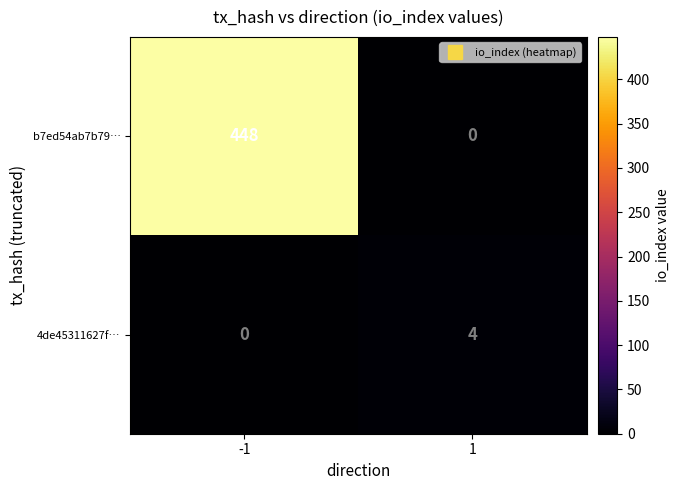

What is the sum of the b7ed54ab7b79… values at -1 and 1?

448